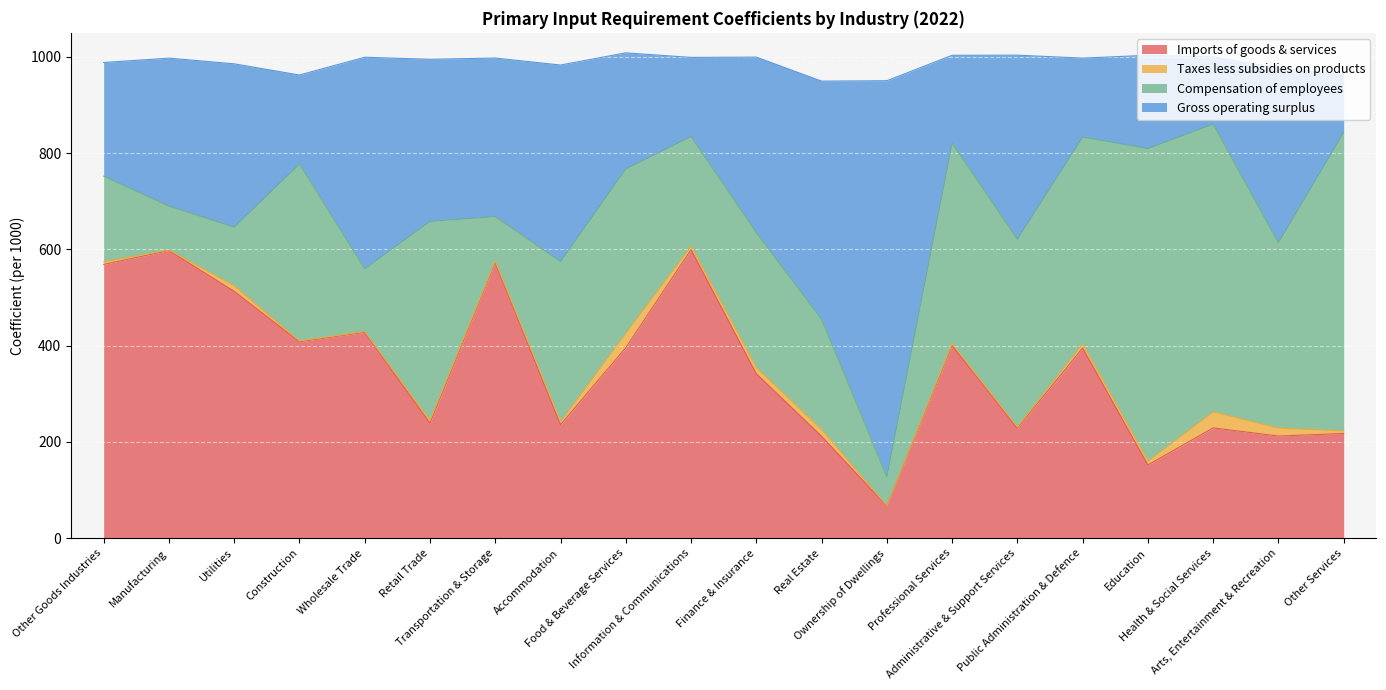

What is the maximum value for Imports of goods & services?

599.7